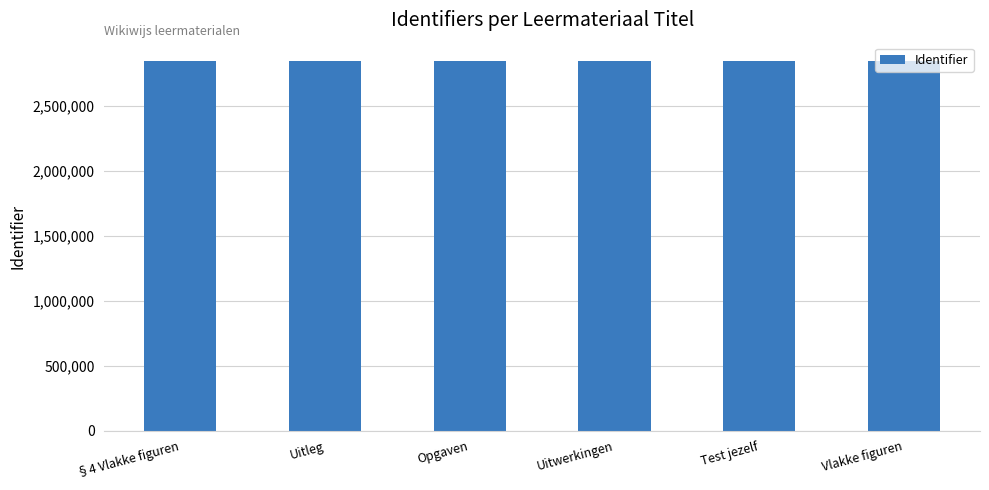

Is it true that the value at Opgaven is 2844640?

True